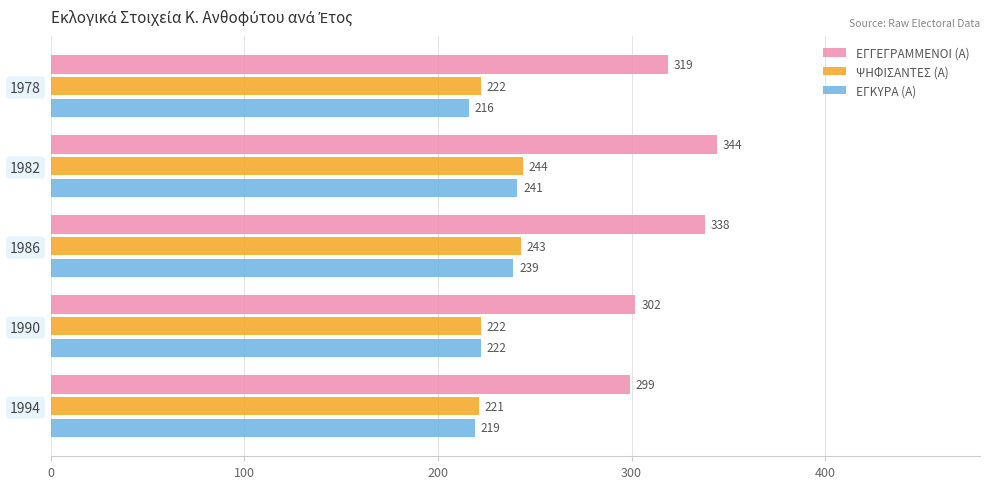

What is the difference between the highest and lowest values at 1978?

103